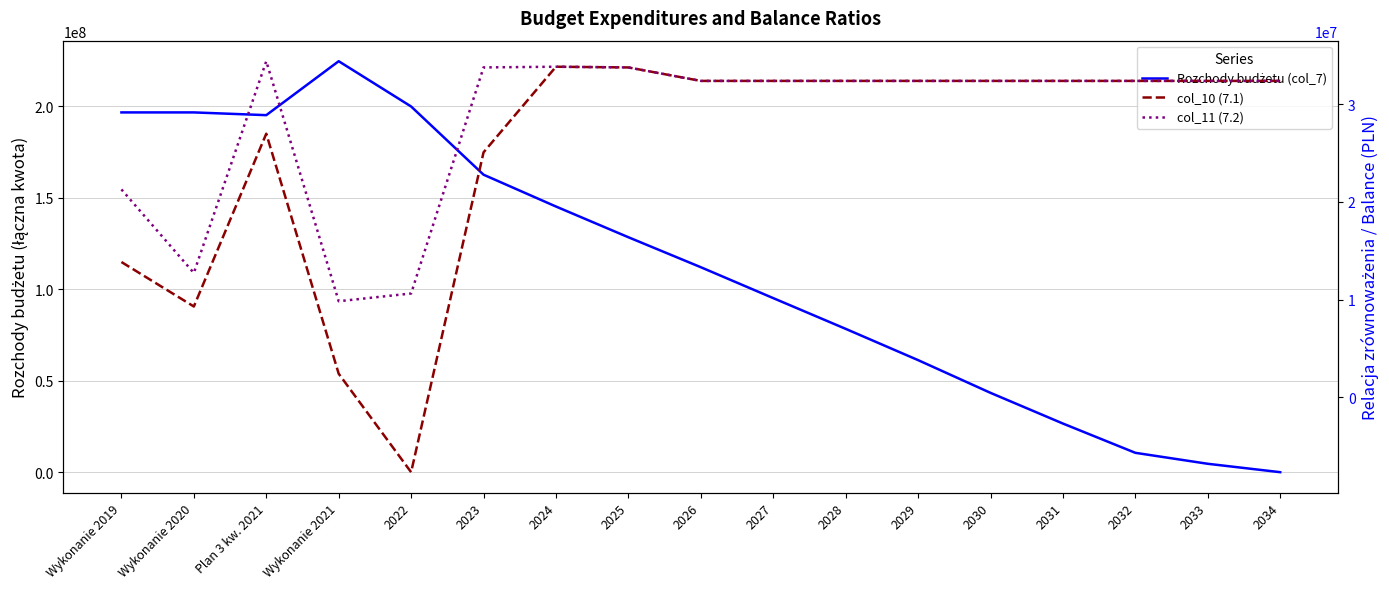

Between Wykonanie 2020 and 2029, which is larger?

Wykonanie 2020